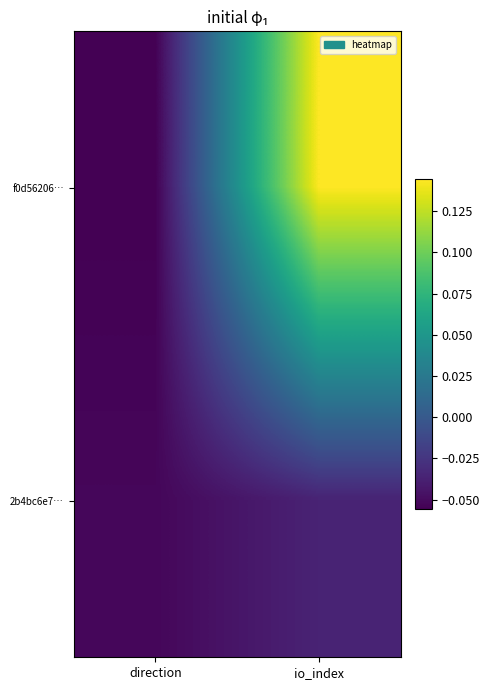

Reading left to right, list all the values displayed in this chart.

f0d56206…: direction=-0.1	io_index=0.1
2b4bc6e7…: direction=-0.1	io_index=-0.0